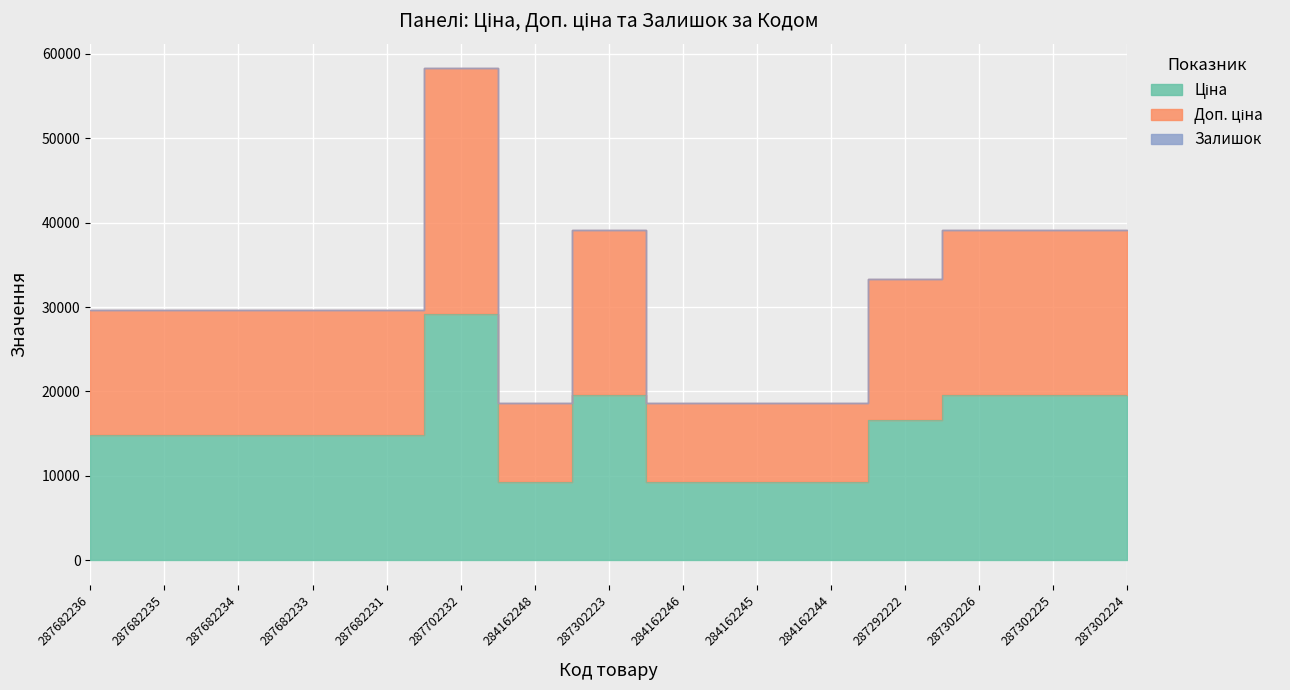

Which category has the highest value in the Ціна series?

287702232